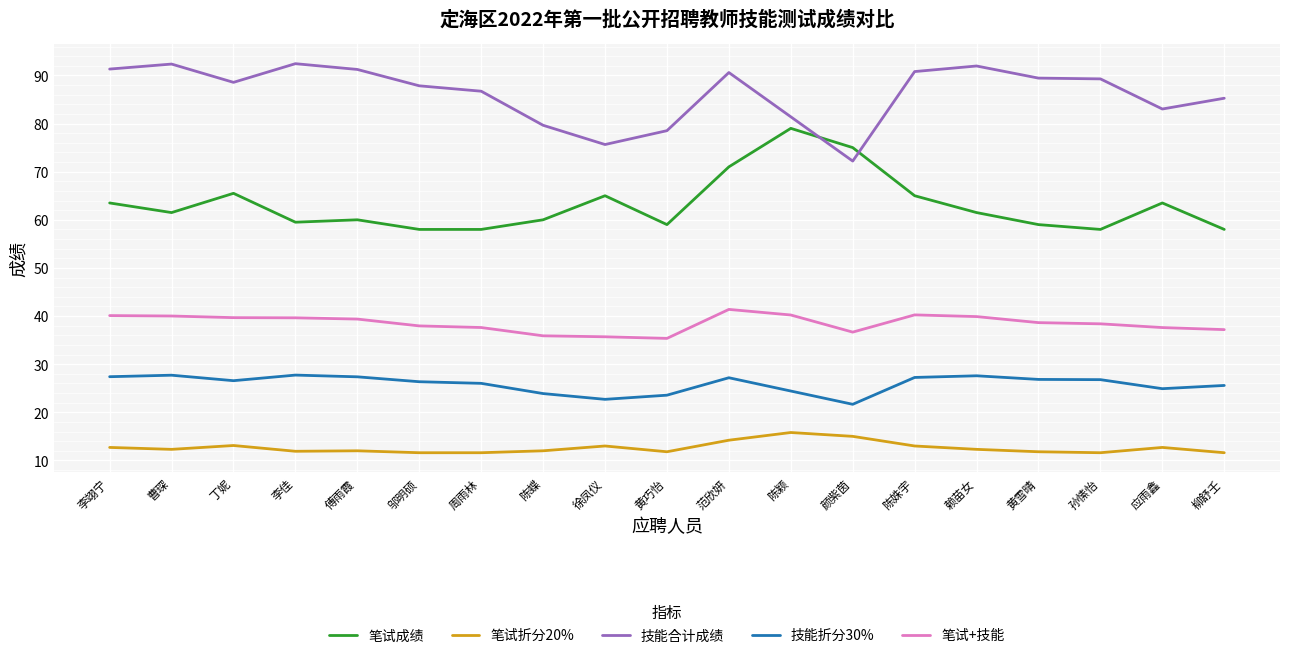

True or false: 笔试折分20% and 笔试成绩 cross at least once.

False